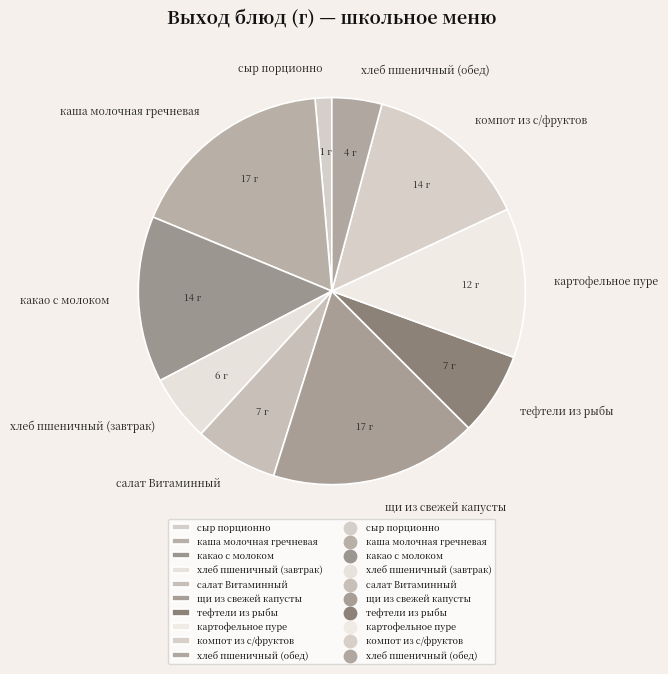

Is there a majority slice in this chart?

No